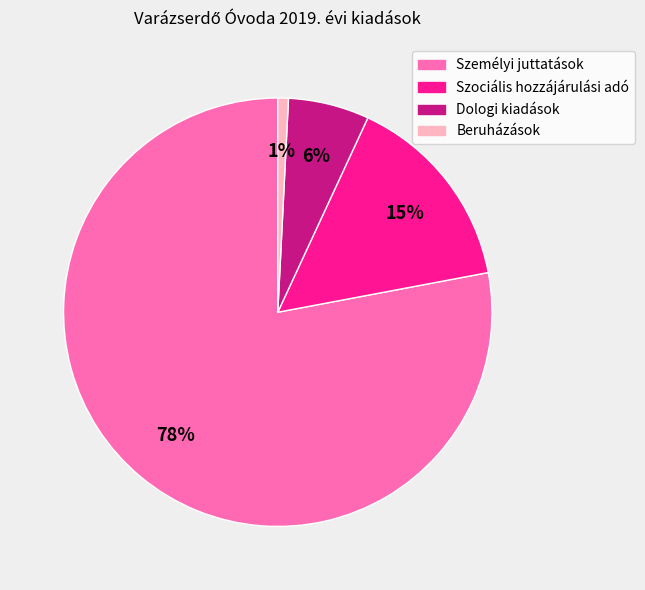

Which slice represents more than half of the pie?

Személyi juttatások